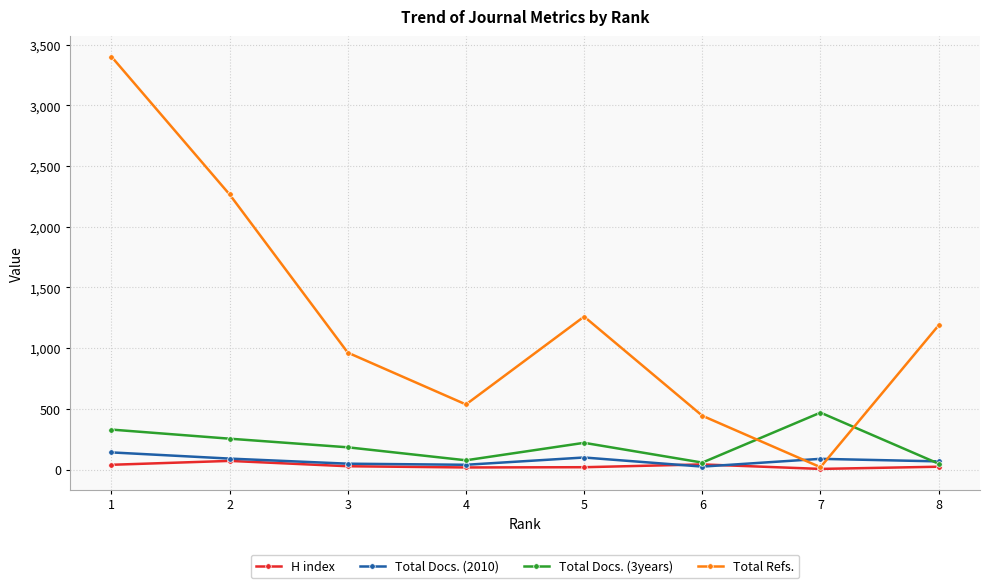

True or false: Total Refs. has more than 1 interior local peaks.

False